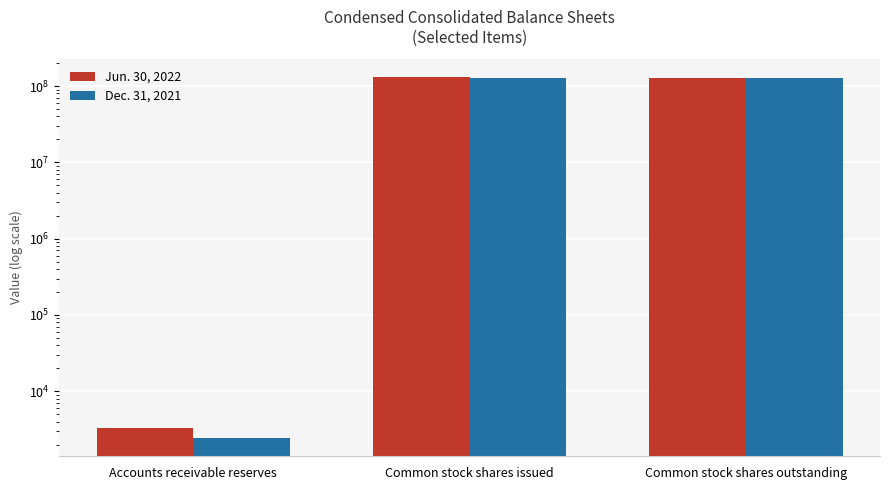

What is the difference between the Dec. 31, 2021 values at Common stock shares issued and Accounts receivable reserves?

128372555